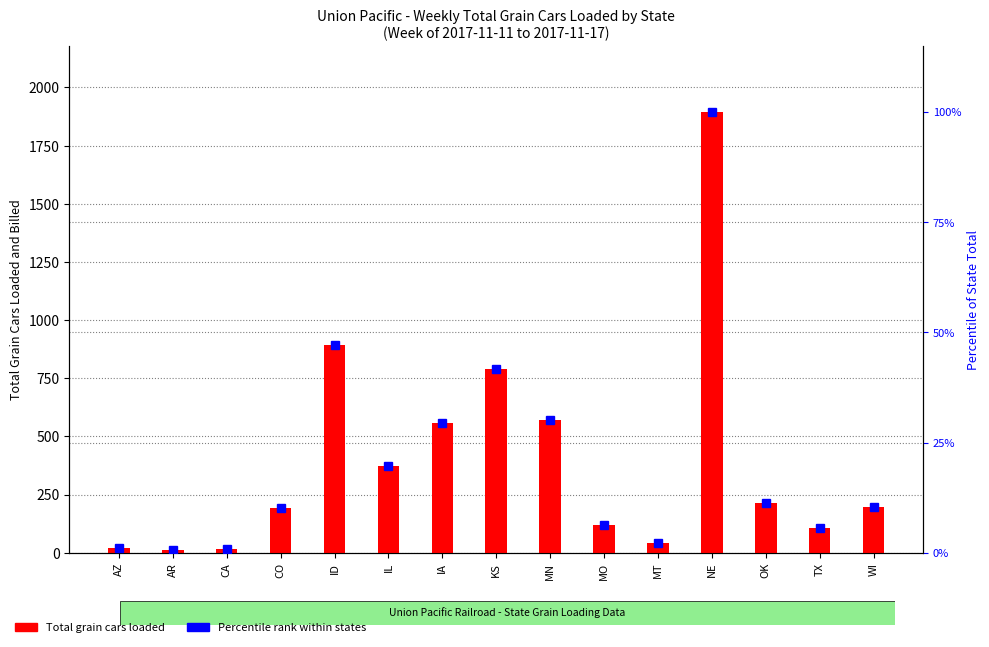

Is the value of Percentile rank within states at AZ greater than the value of Total Grain Cars Loaded at IA?

No